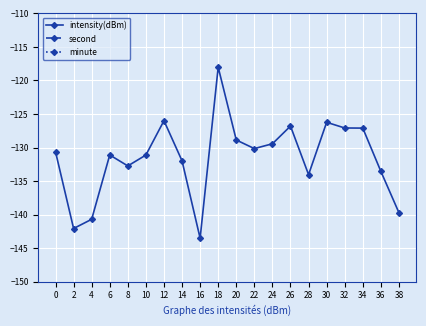

Which series changed the most between 12 and 30?

second